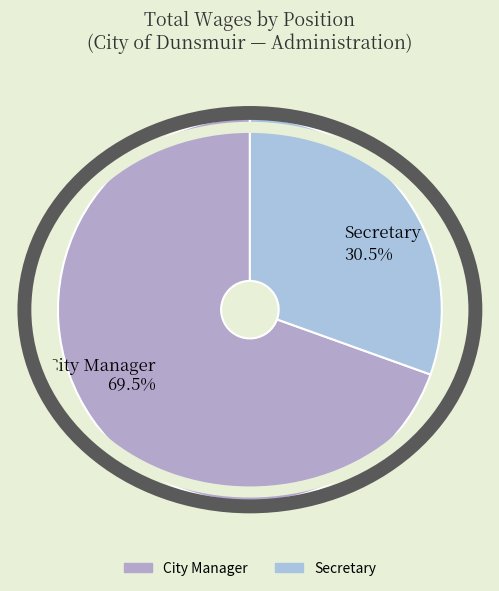

To the nearest percent, what is the difference between the Secretary and City Manager slice percentages?

39%